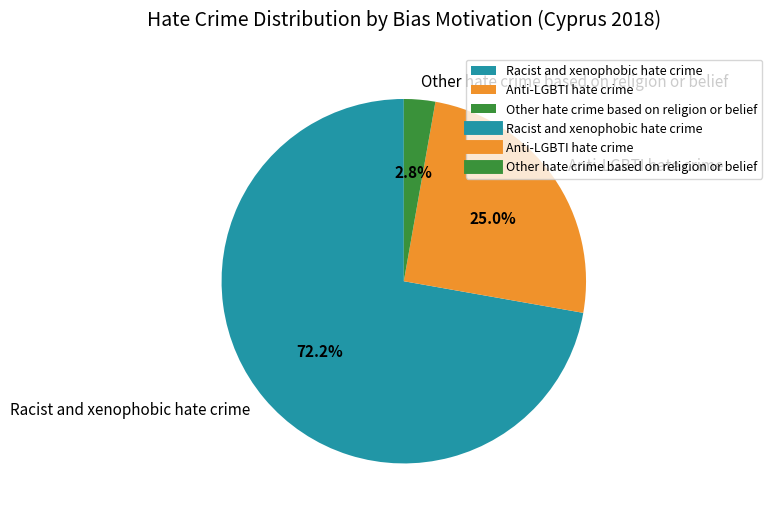

What is the largest slice in the pie chart?

Racist and xenophobic hate crime